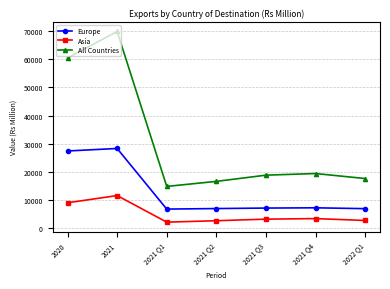

What is the sum of the Asia values at 2021 Q4 and 2021 Q3?

6723